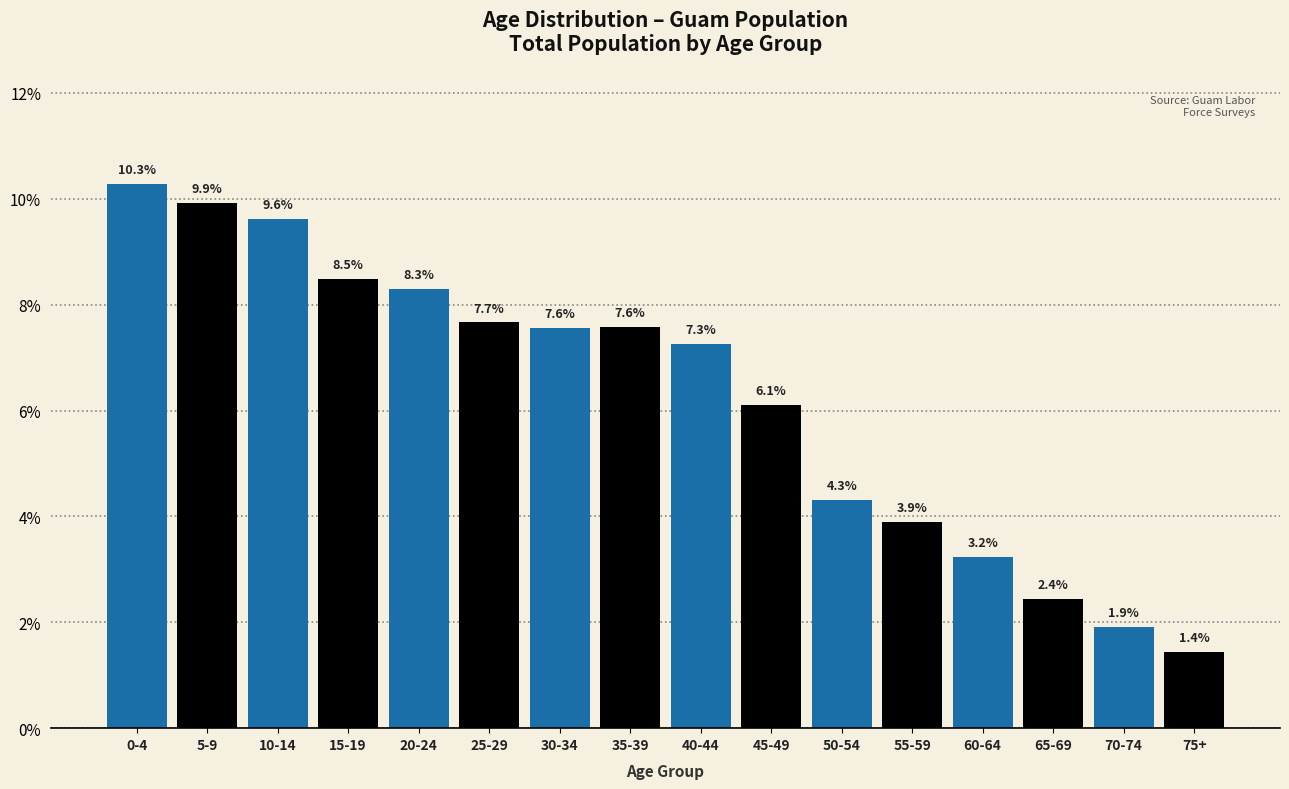

Reading right to left, transcribe all the data shown in this chart.

1.4	1.9	2.4	3.2	3.9	4.3	6.1	7.3	7.6	7.6	7.7	8.3	8.5	9.6	9.9	10.3